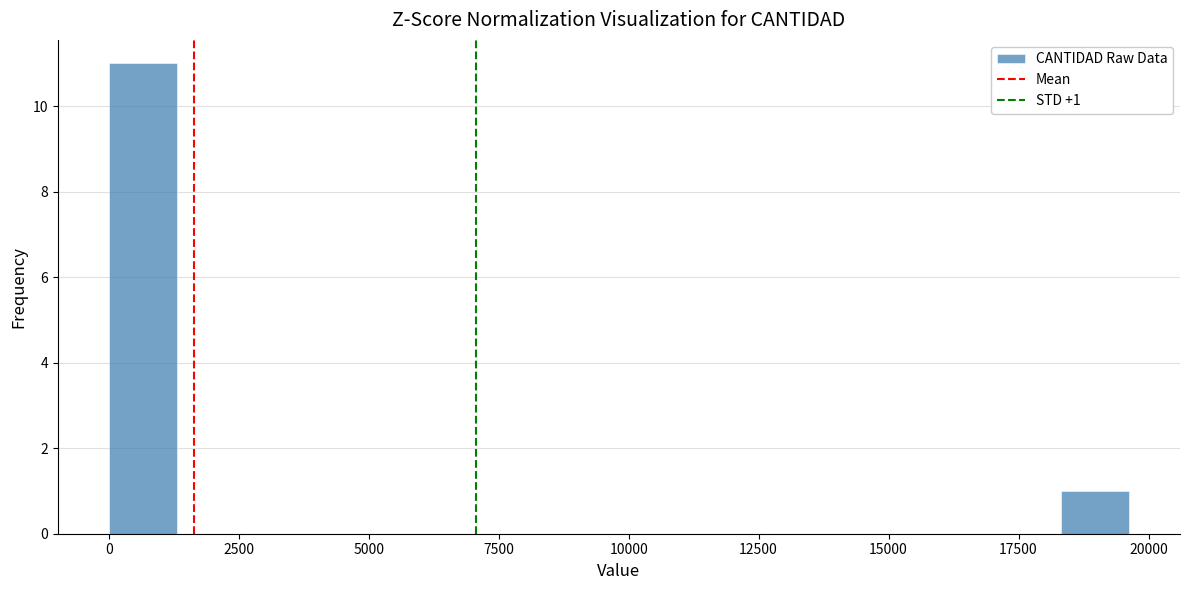

Read against the x-axis, roughly where is the centre of the tallest bar?

500